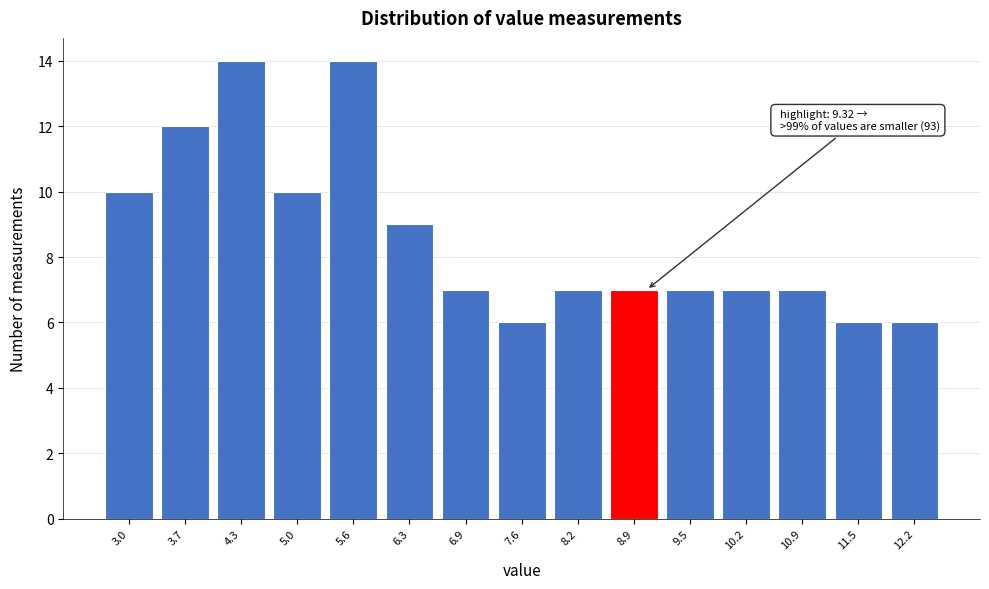

Reading left to right, what are all the values shown in this chart?

10	12	14	10	14	9	7	6	7	7	7	7	7	6	6